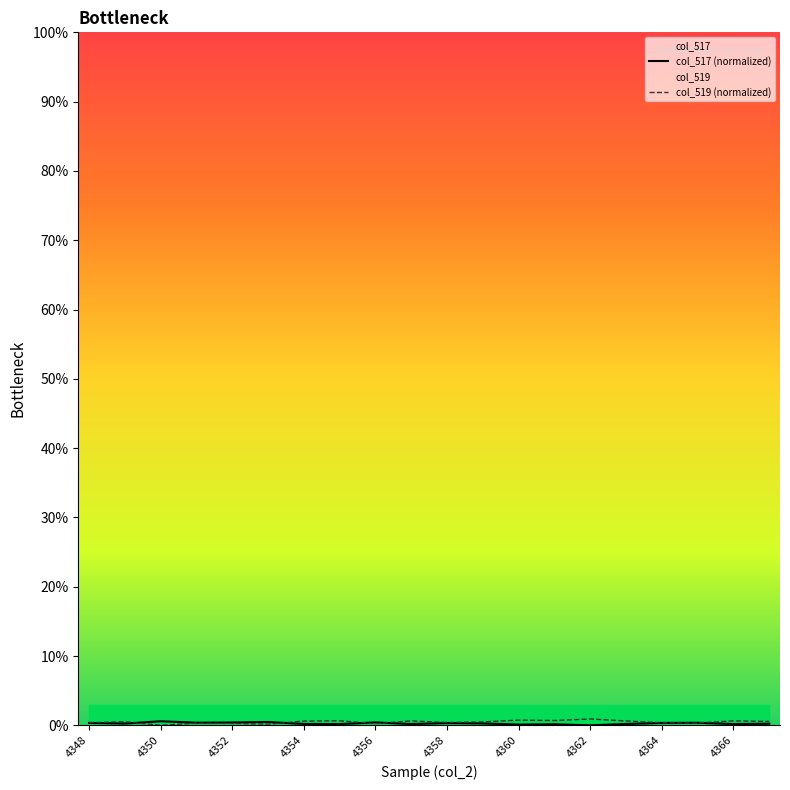

Is it true that col_519 equals 0.2 at 4353?

True